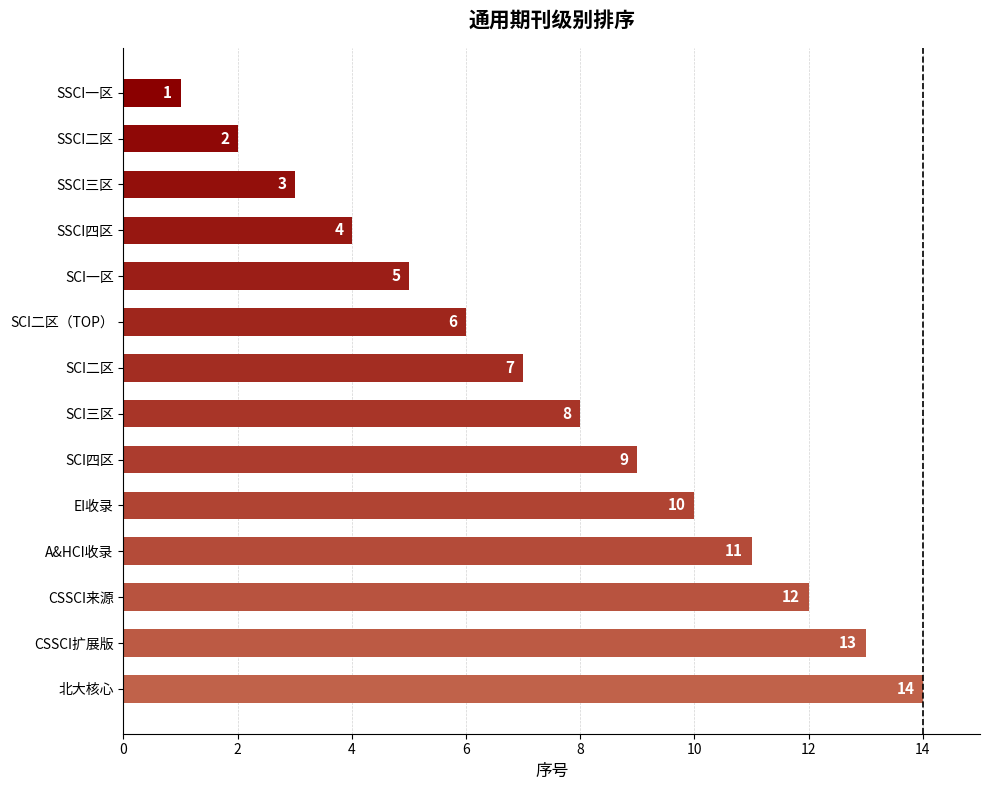

Are the bars grouped side by side (vs. stacked)?

No